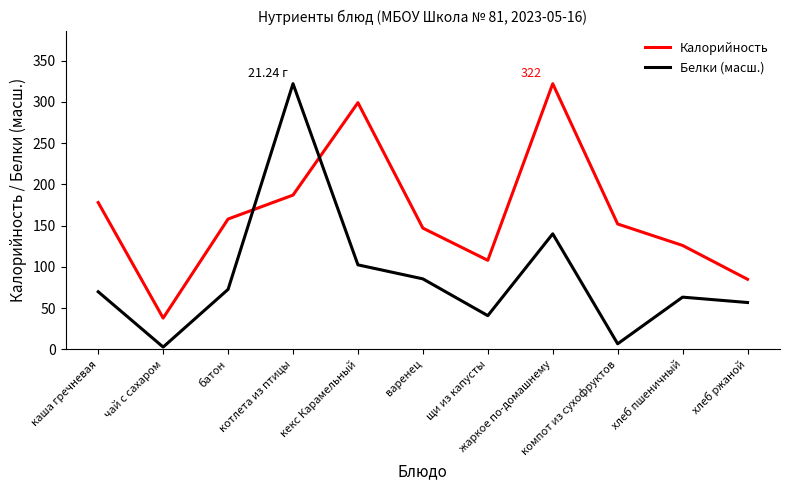

Reading right to left, what are all the values shown in this chart?

Калорийность: хлеб ржаной=85.0	хлеб пшеничный=126.0	компот из сухофруктов=152.0	жаркое по-домашнему=322.0	щи из капусты=108.0	варенец=147.0	кекс Карамельный=299.0	котлета из птицы=187.0	батон=158.0	чай с сахаром=38.0	каша гречневая=178.0
Белки (масш.): хлеб ржаной=56.9	хлеб пшеничный=63.4	компот из сухофруктов=6.8	жаркое по-домашнему=140.1	щи из капусты=40.9	варенец=85.5	кекс Карамельный=102.5	котлета из птицы=322.0	батон=72.8	чай с сахаром=2.9	каша гречневая=69.9